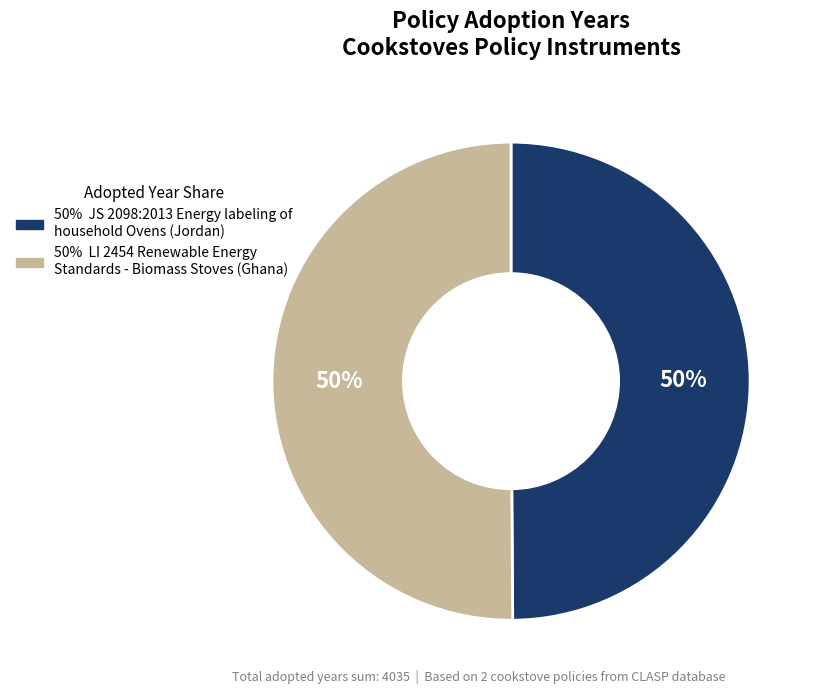

To the nearest percent, what is the average slice percentage?

50%